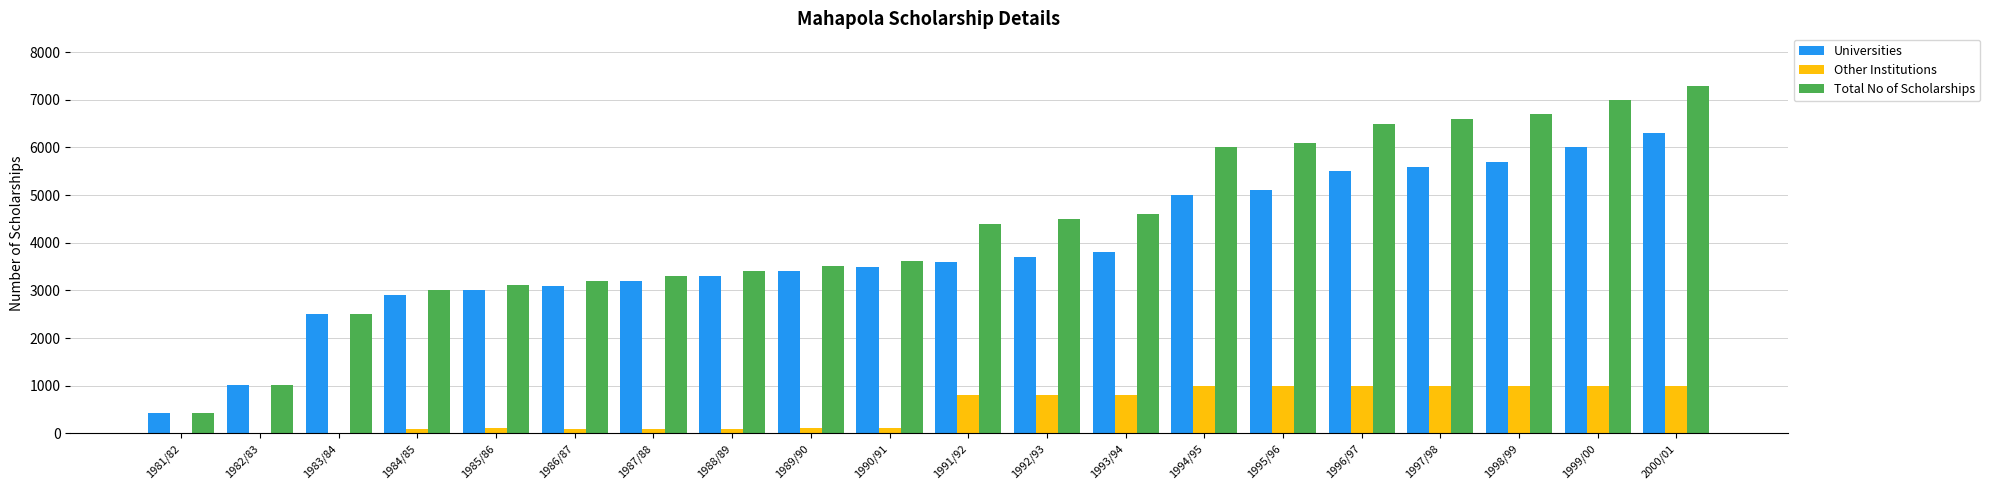

What is the average value of the Other Institutions series?

506